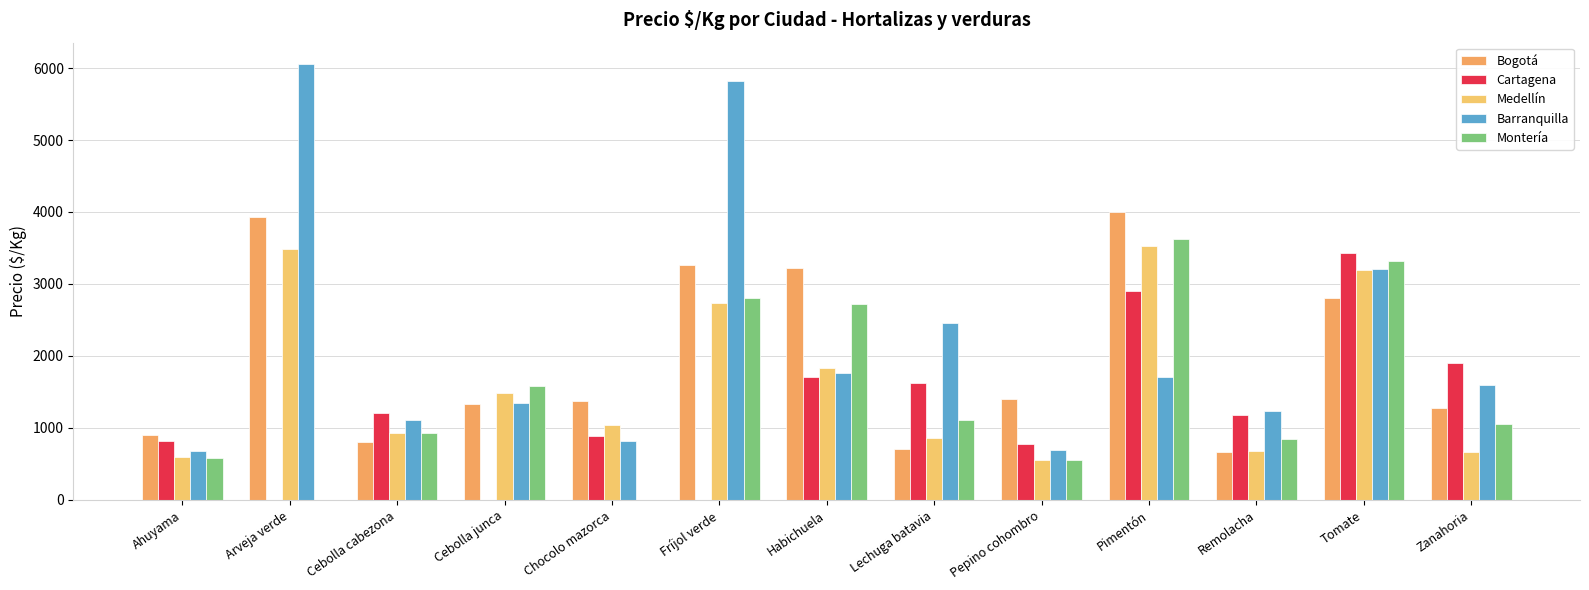

What is the spread (max minus min) of values at Fríjol verde?

5825